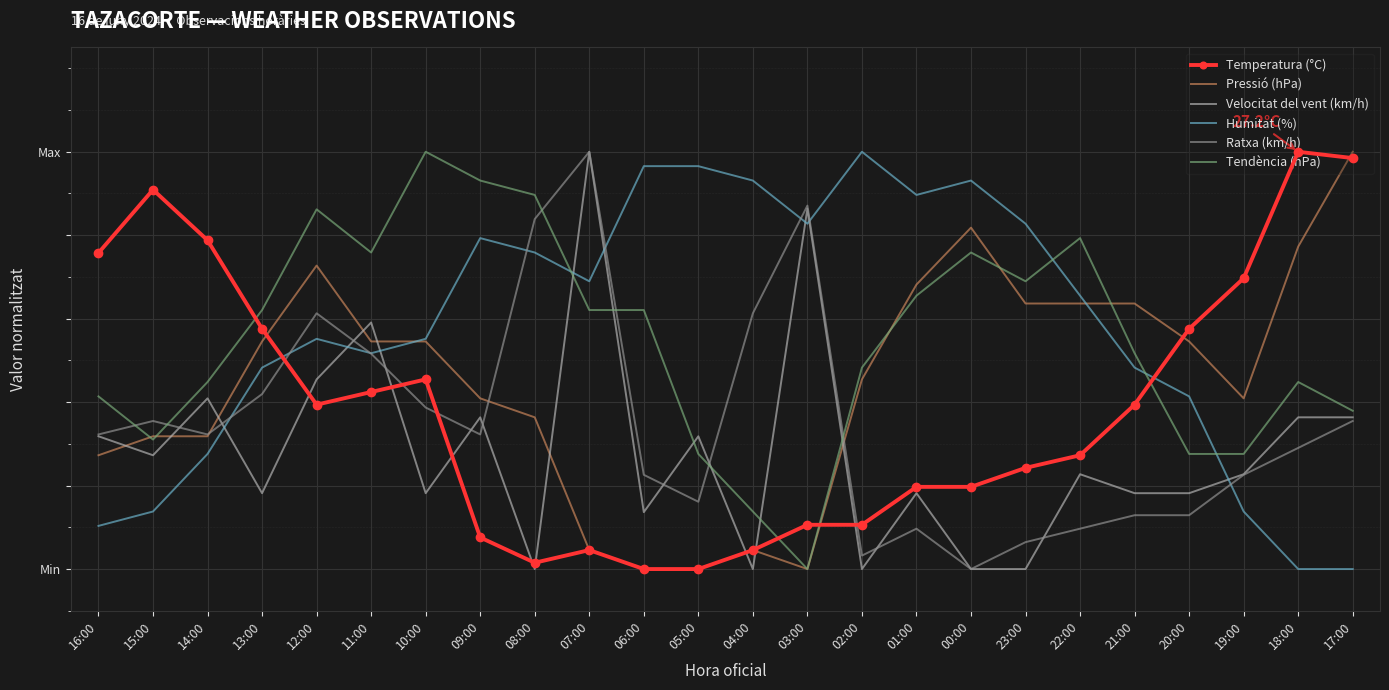

How many intersections are there between Ratxa (km/h) and Temperatura (°C)?

4